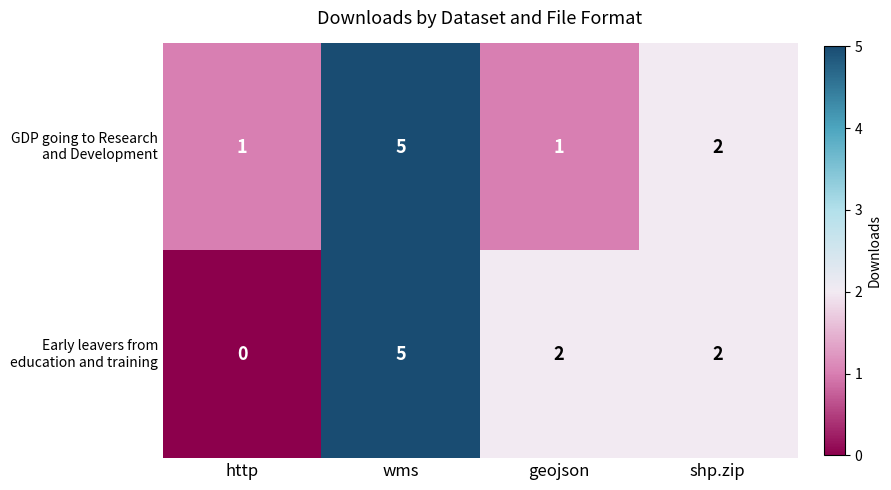

Which label corresponds to the smallest value in the chart?

http